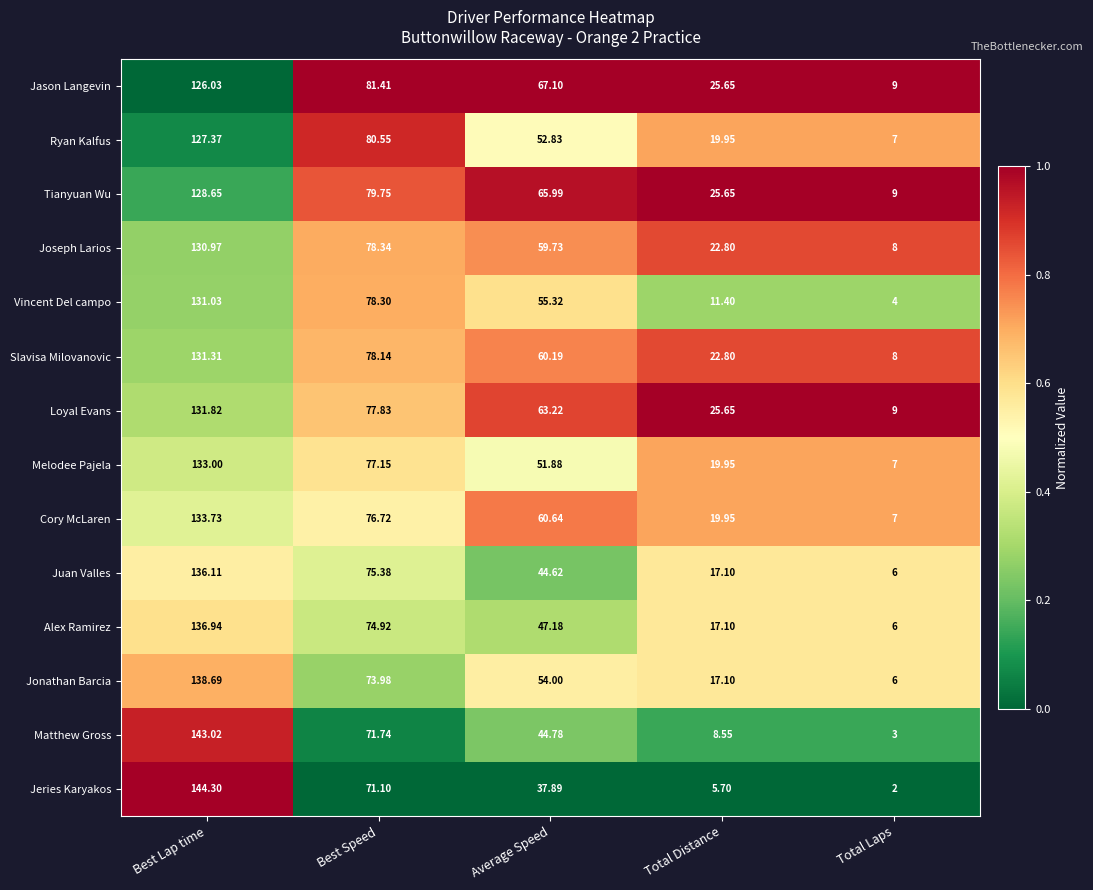

At which category is the sum across all series the highest?

Best Lap time